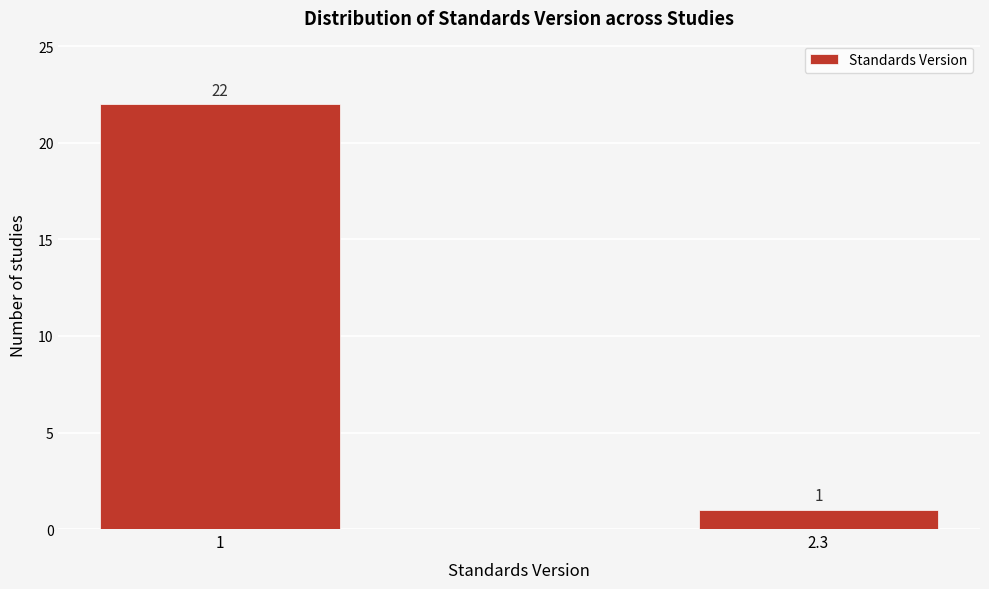

Reading left to right, list all the values displayed in this chart.

1=22	2.3=1